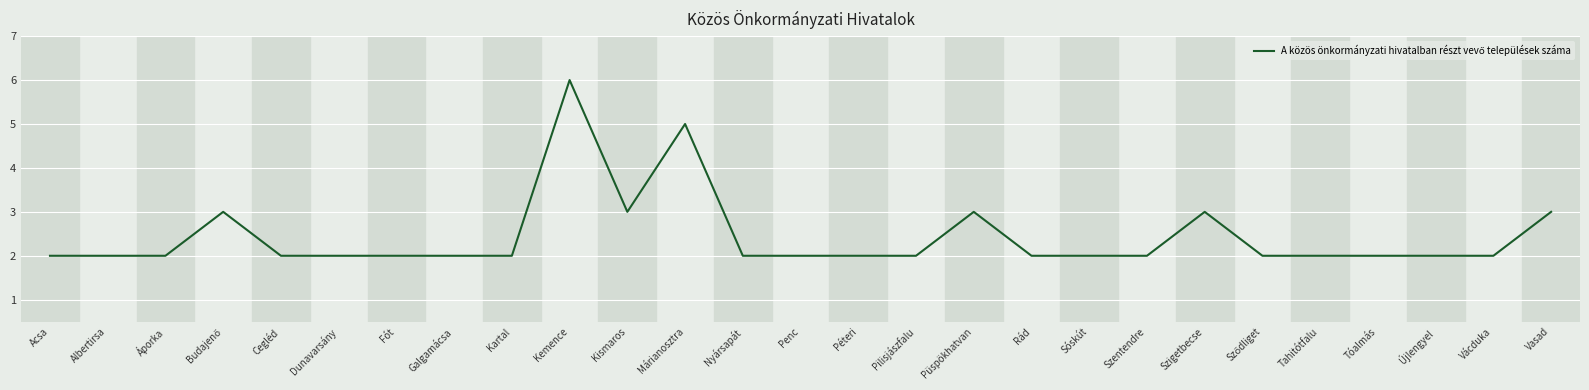

What value does the data have at Vasad?

3